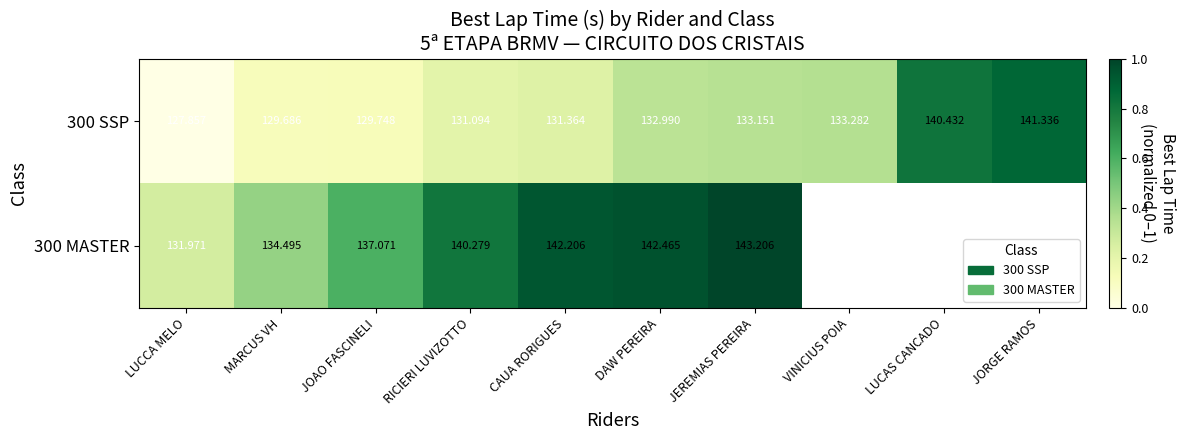

Rank the categories by 300 SSP value from highest to lowest.

JORGE RAMOS, LUCAS CANCADO, VINICIUS POIA, JEREMIAS PEREIRA, DAW PEREIRA, CAUA RORIGUES, RICIERI LUVIZOTTO, JOAO FASCINELI, MARCUS VH, LUCCA MELO